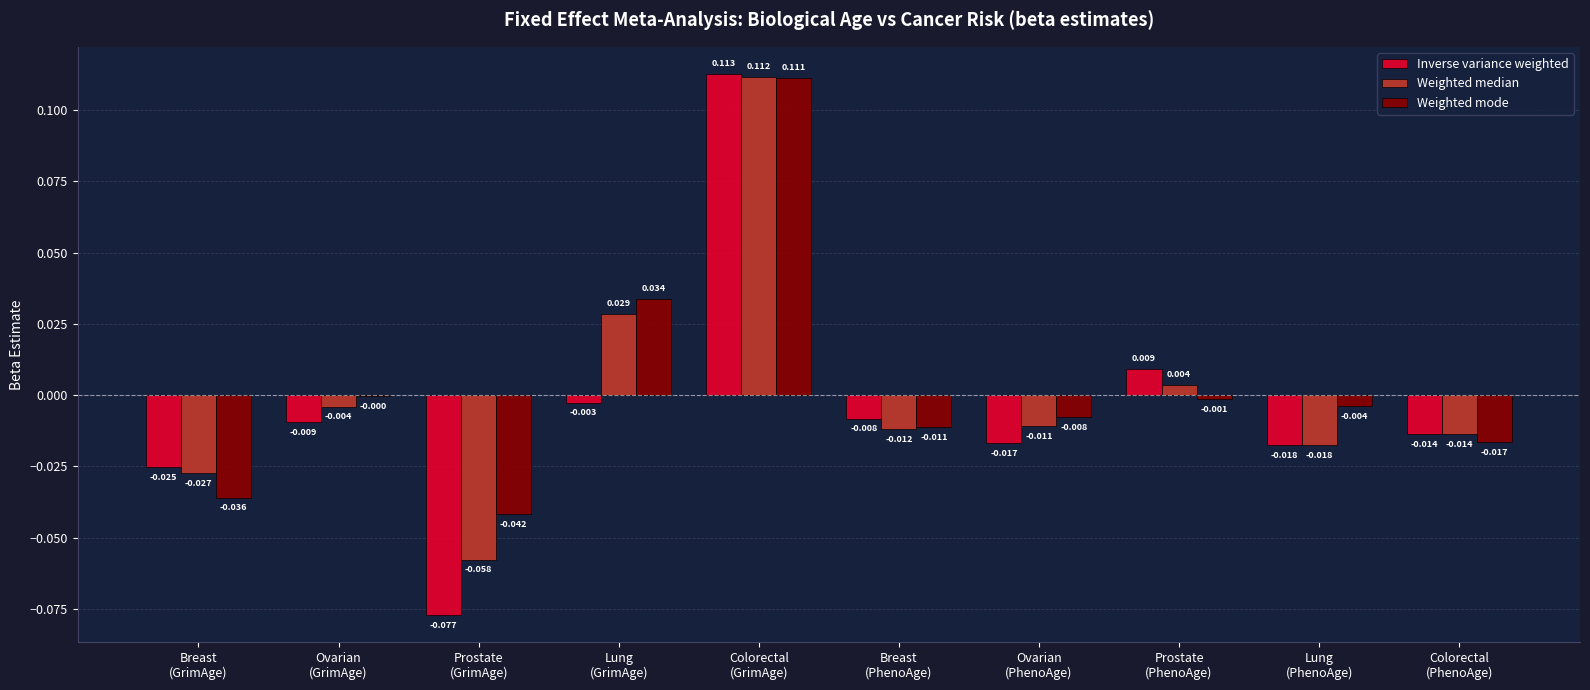

Which series has the largest total across all categories?

Weighted mode